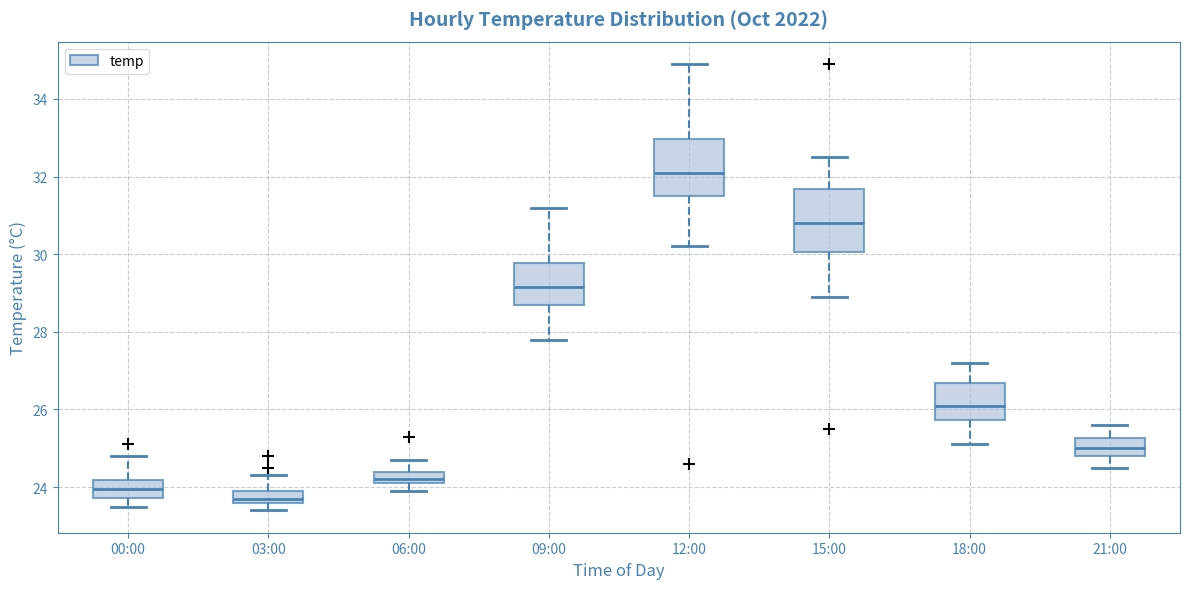

Where does the upper whisker of the box for 15:00 end on the y-axis? The values are not printed on the chart, so give them approximately, as read against the axis.

32.6